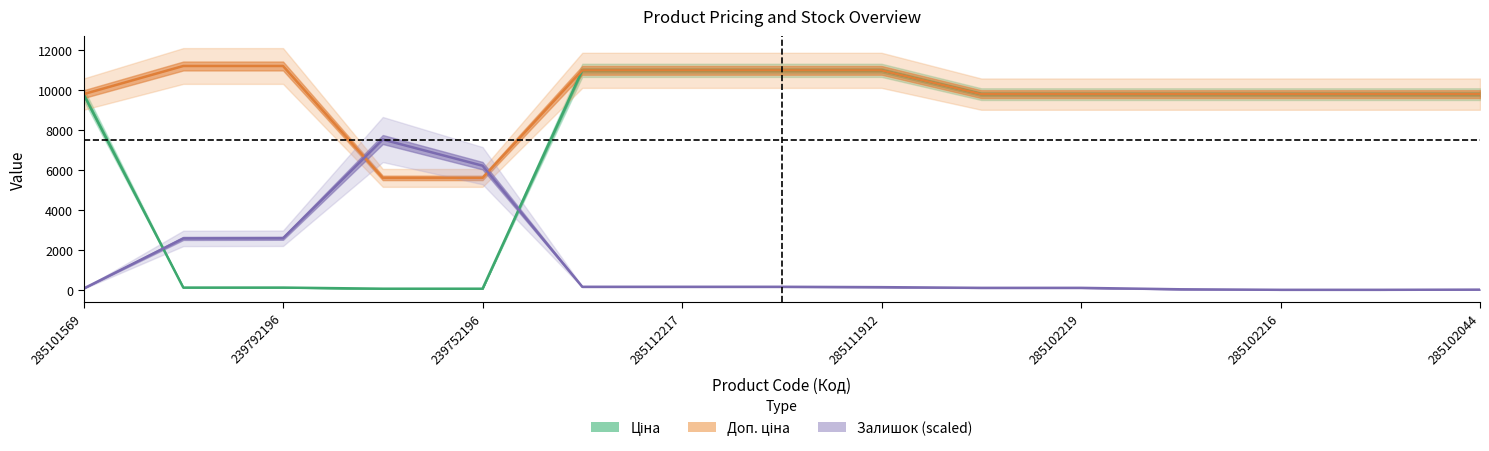

What is the average value of the Залишок (scaled) series?

1315.6